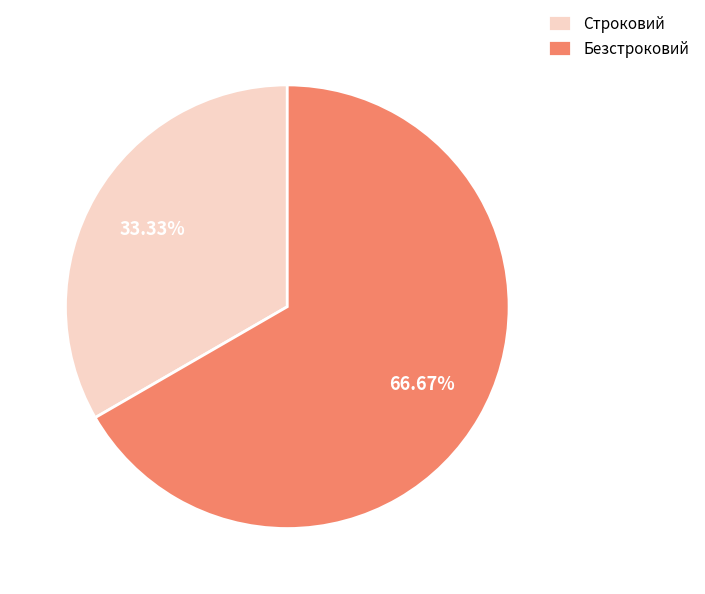

To the nearest percent, what percentage of the pie is Строковий?

33%